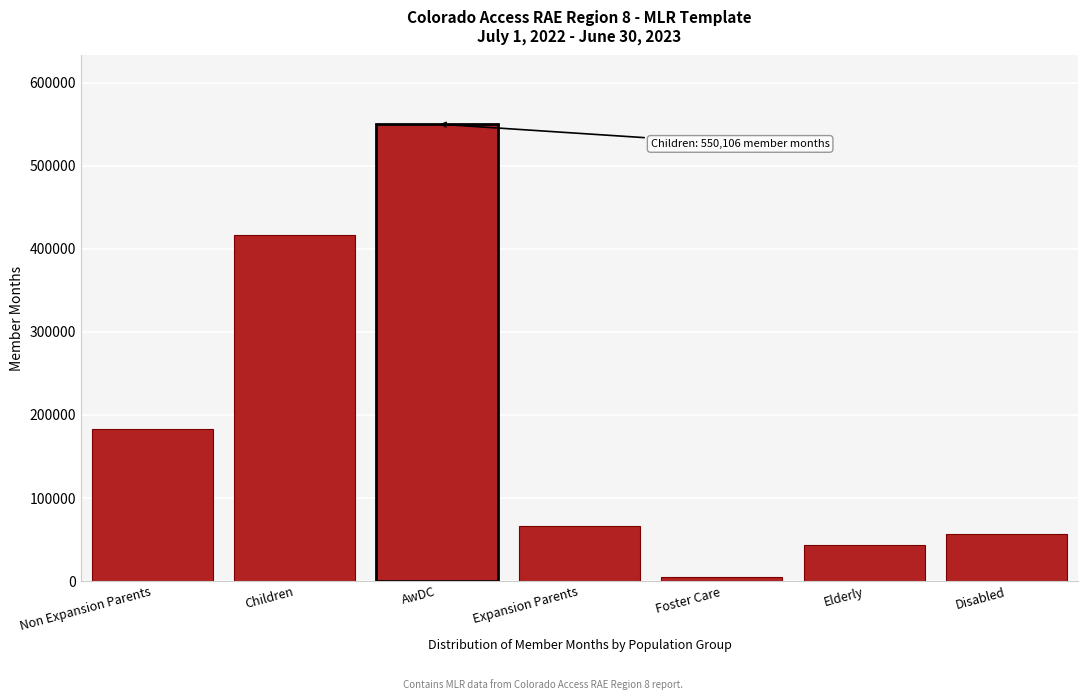

Reading left to right, extract all data points from this chart.

Non Expansion Parents=182907	Children=416545	AwDC=550106	Expansion Parents=66278	Foster Care=4331	Elderly=43037	Disabled=57219